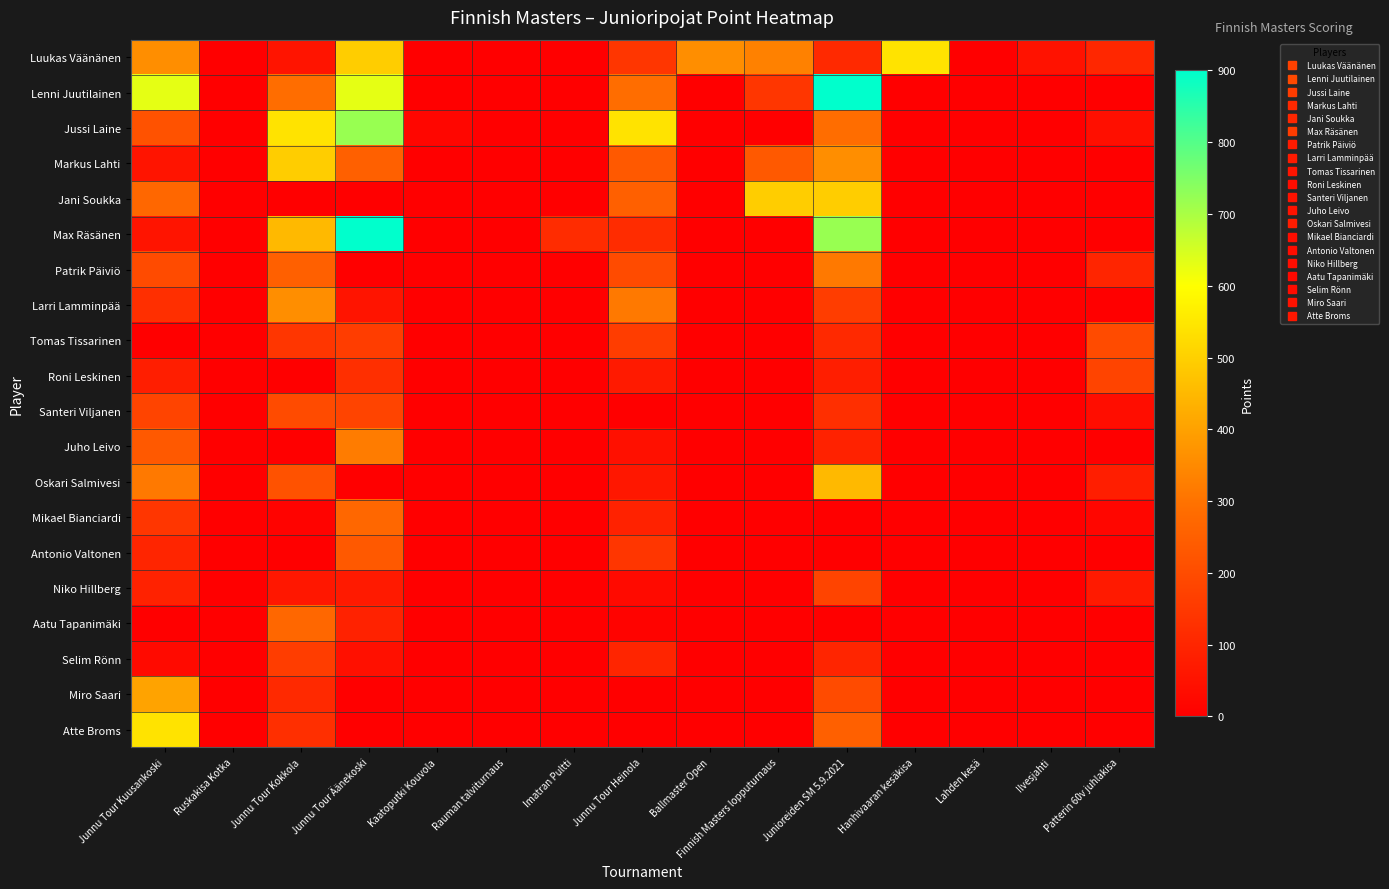

At how many categories does at least one series exceed 31?

11